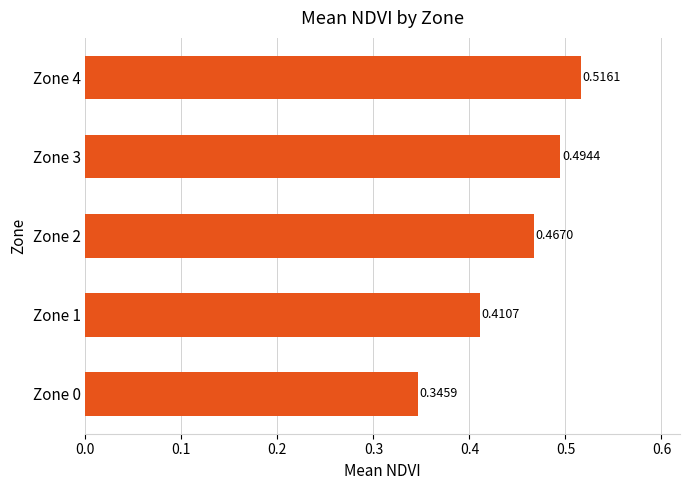

What is the sum of all values?

2.2